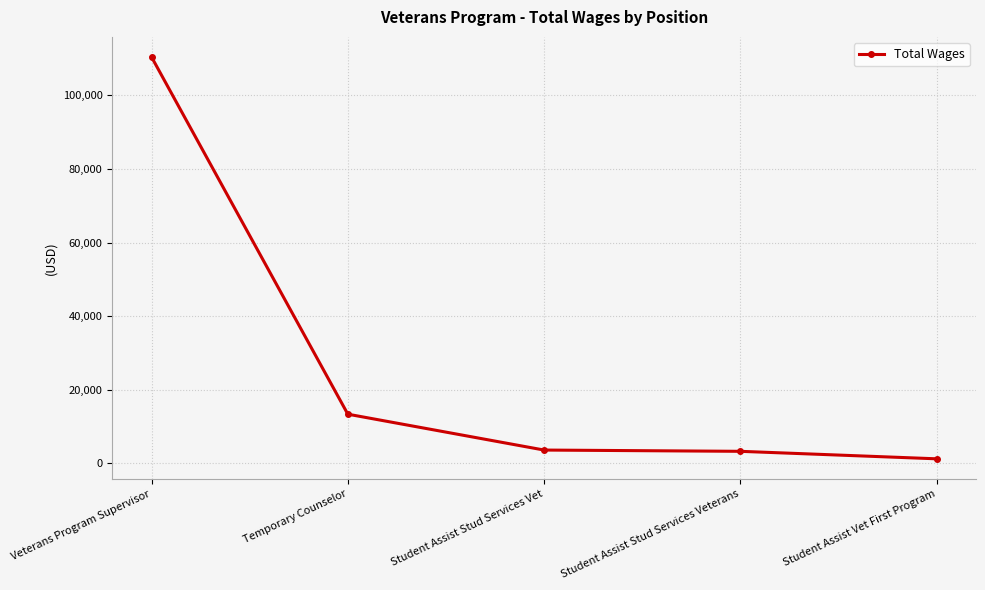

What is the change in value from Veterans Program Supervisor to Student Assist Stud Services Vet?

-106813